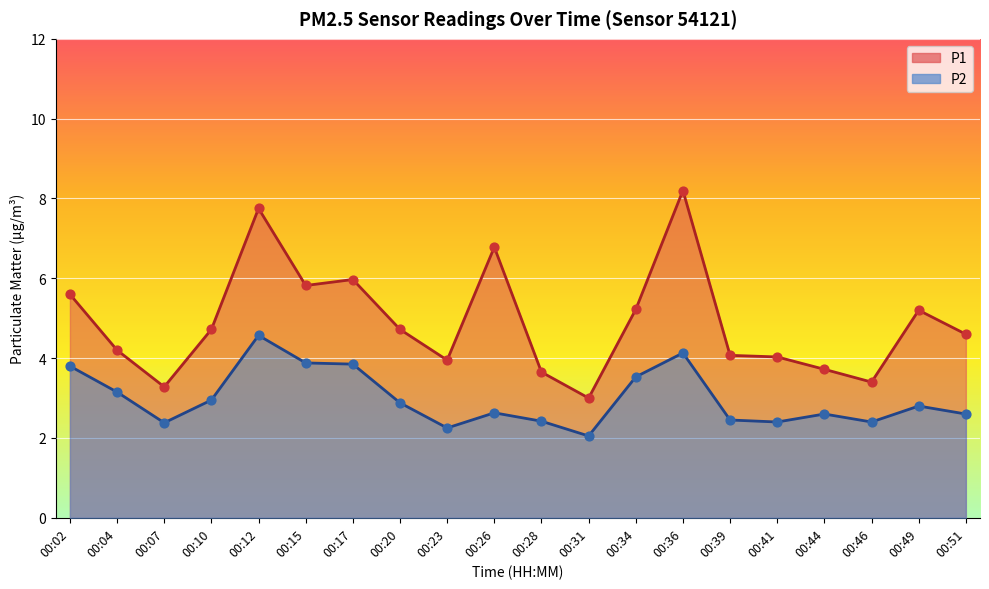

Which series has the largest Y range (max minus min)?

P1